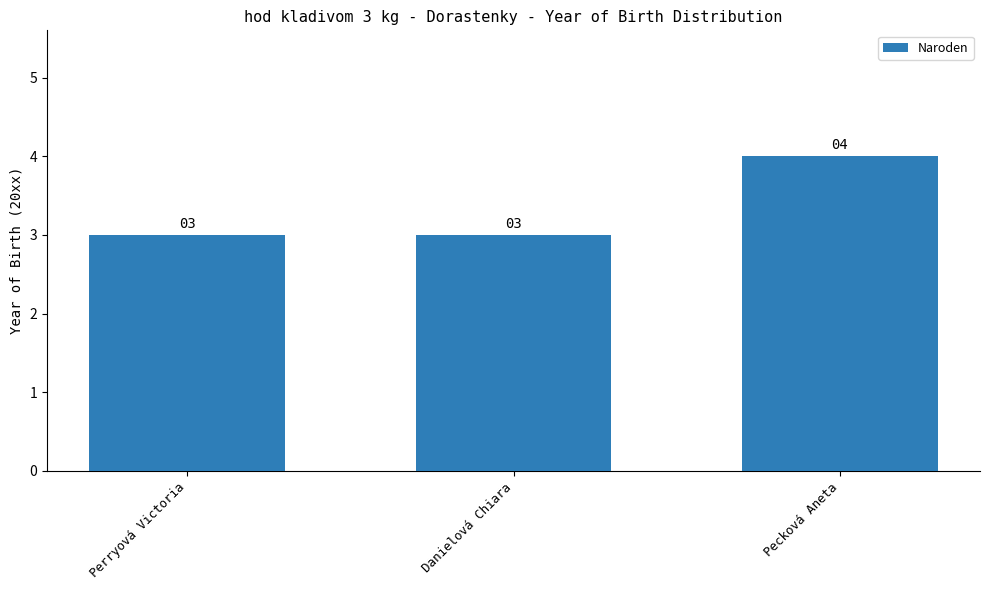

What is the minimum value shown in the chart?

3